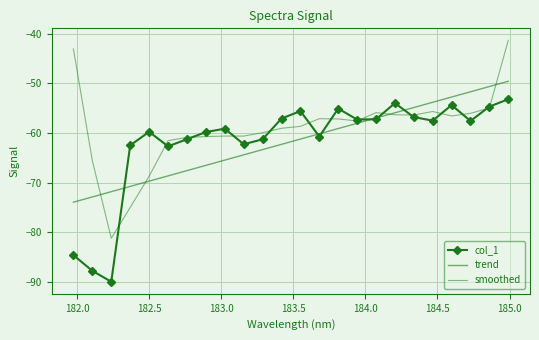

Is this an area chart (filled region under the line)?

No